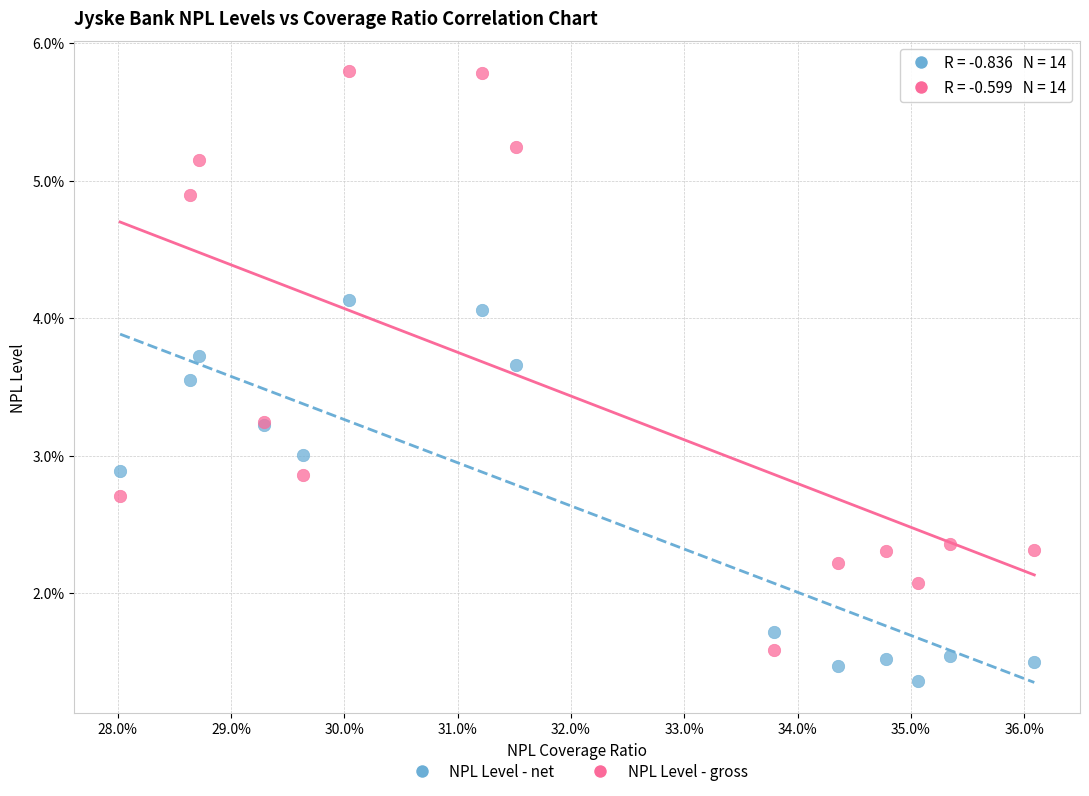

Which series contains the highest Y value?

NPL Level - gross